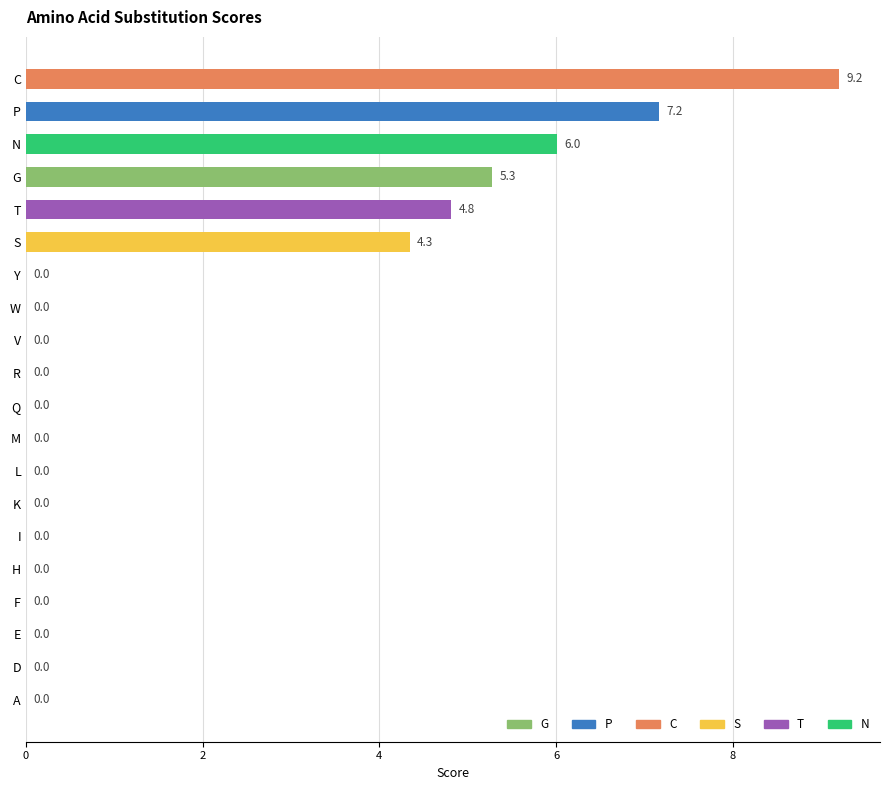

At which category does the chart reach its peak across all series?

C